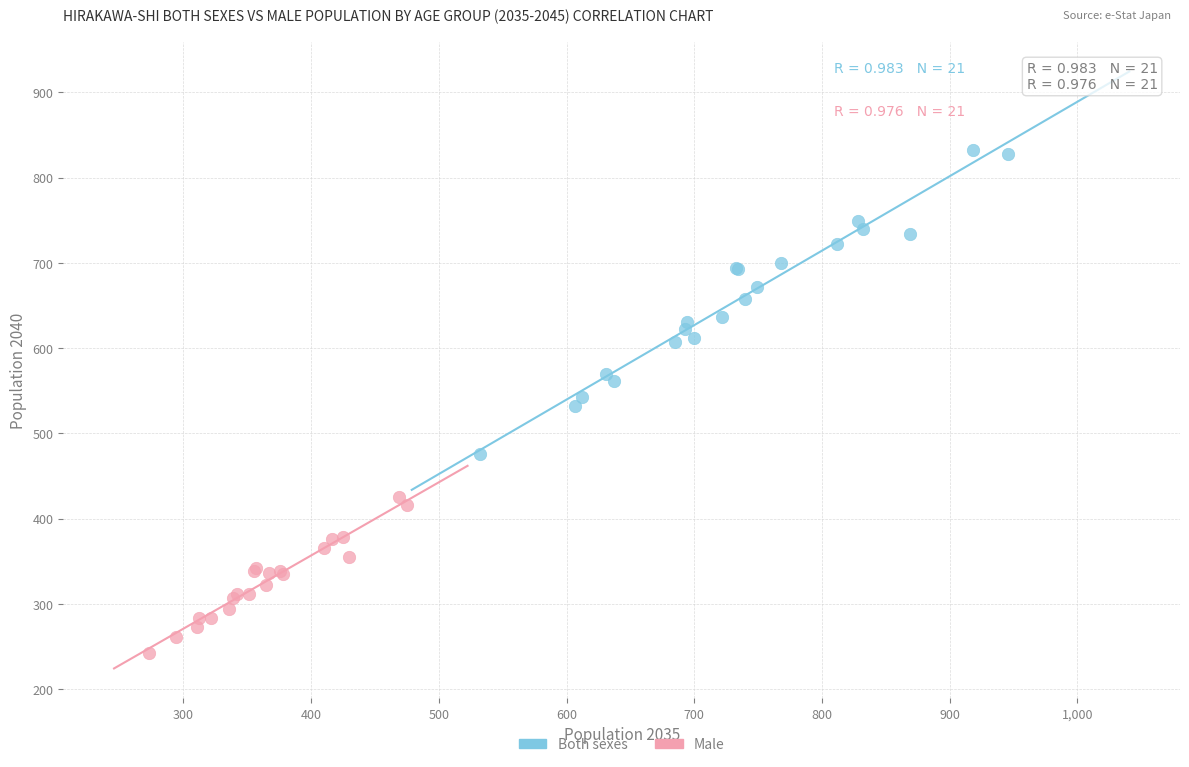

Which series reaches the minimum Y coordinate?

Male